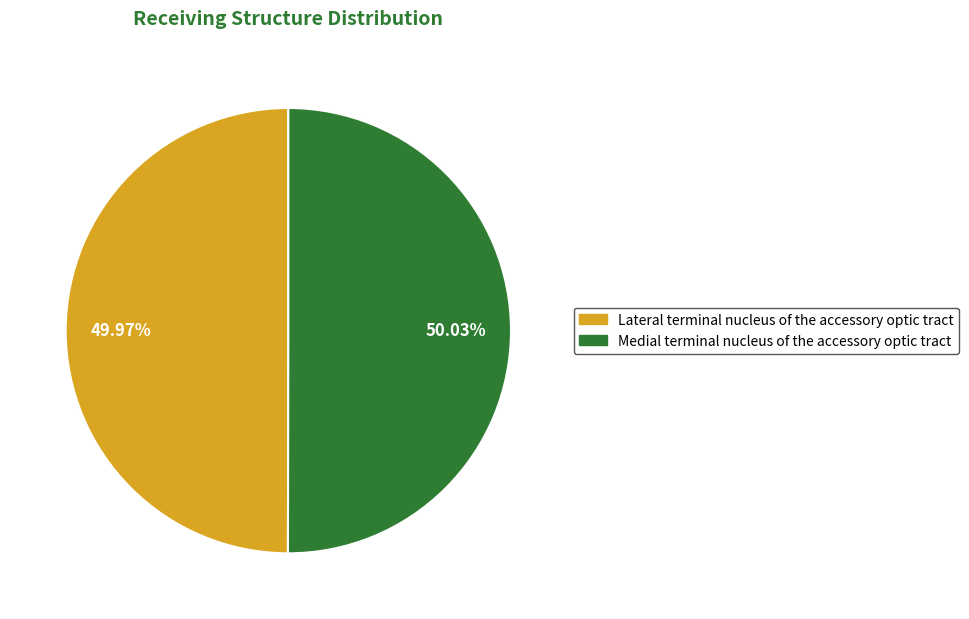

Count the number of slices in the pie.

2